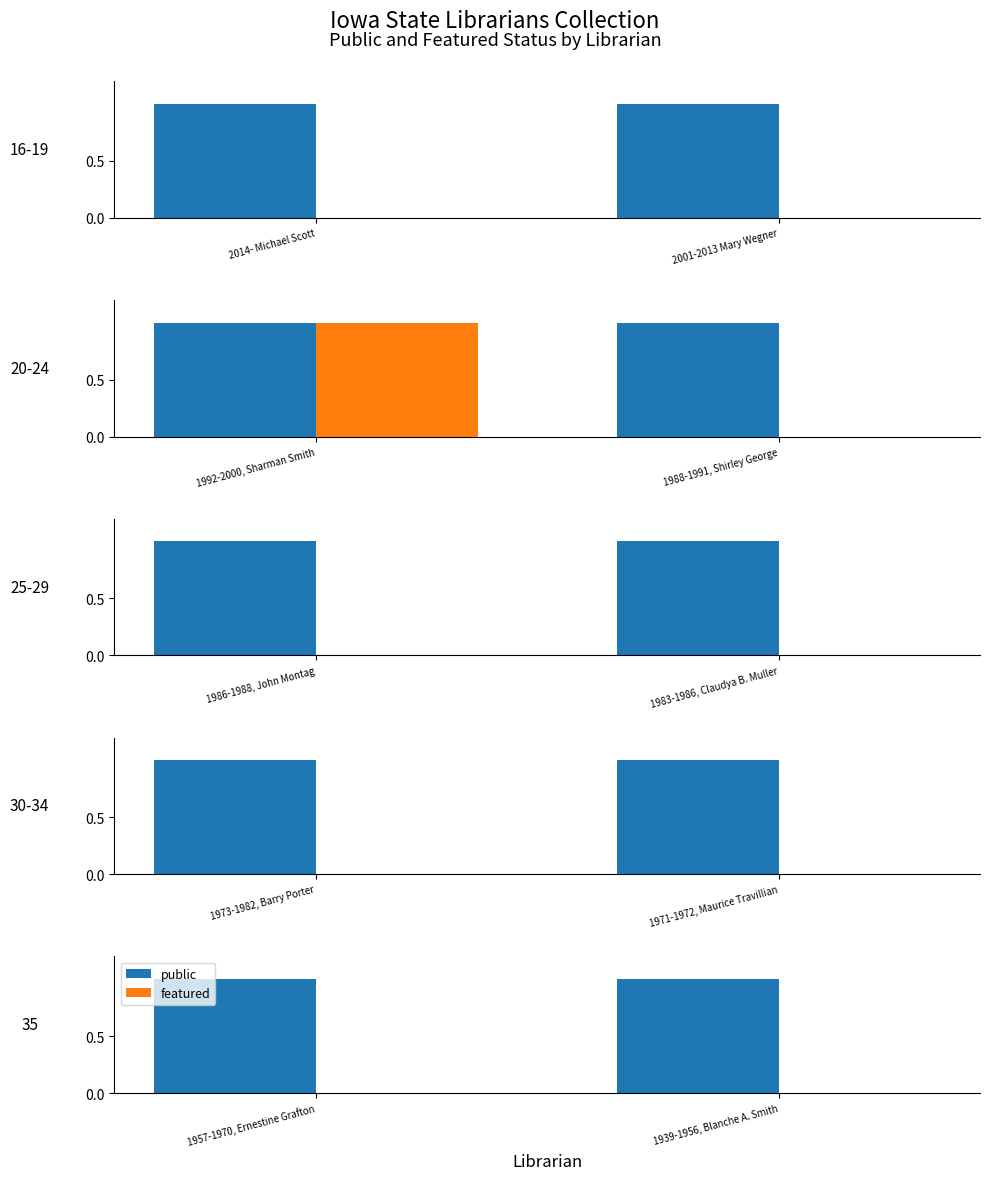

What is the label of the 2nd bar from the left?

1939-1956, Blanche A. Smith